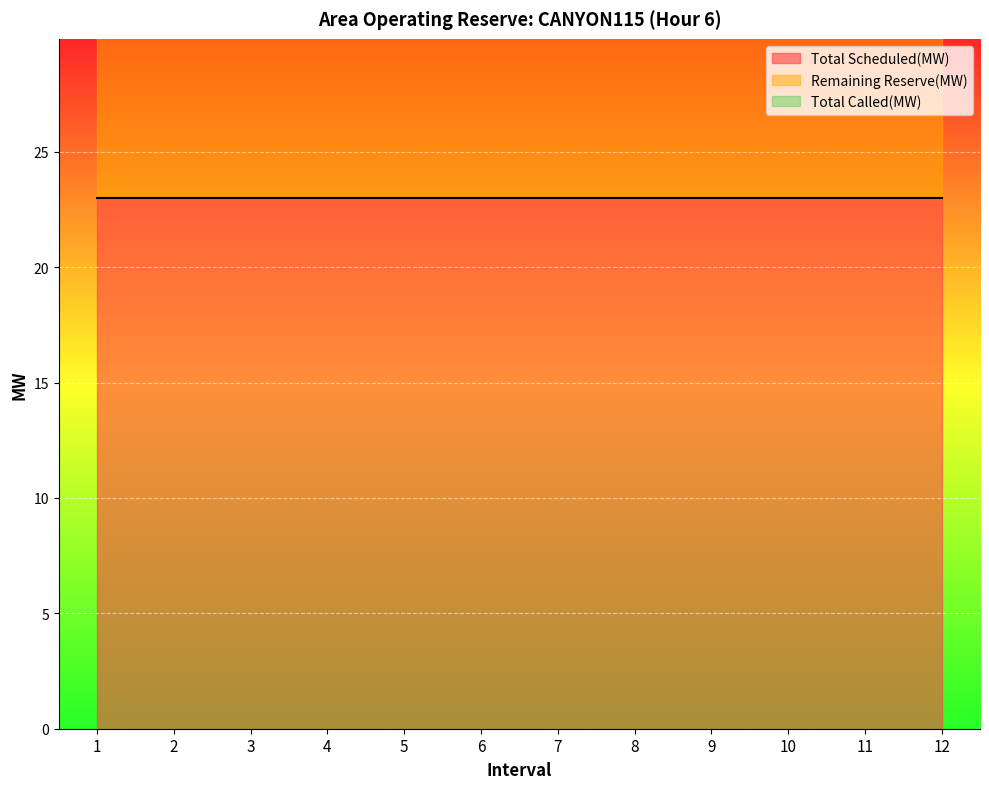

Reading left to right, list all the values displayed in this chart.

Total Scheduled(MW): 23	23	23	23	23	23	23	23	23	23	23	23
Remaining Reserve(MW): 23	23	23	23	23	23	23	23	23	23	23	23
Total Called(MW): 0	0	0	0	0	0	0	0	0	0	0	0